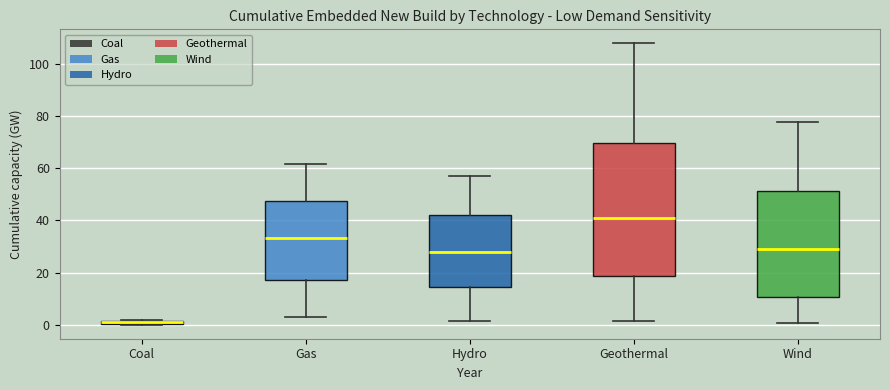

Which box is the tallest, from its lower edge to its upper edge?

Geothermal